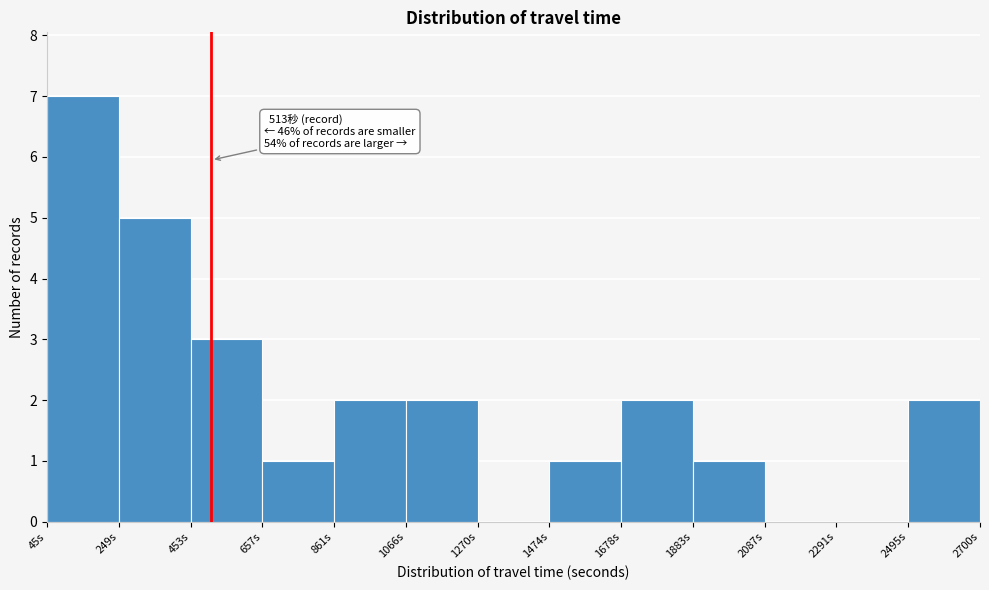

Which range on the x-axis has the tallest bar?

50 to 250